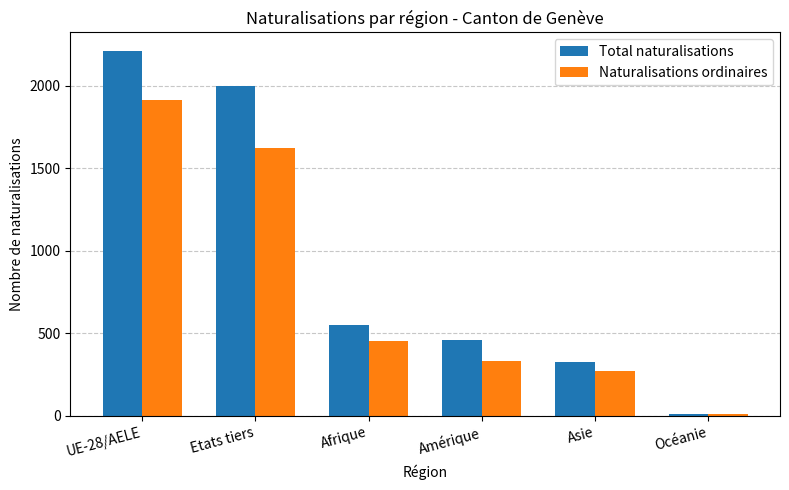

What is the label of the 5th bar from the left?

Asie